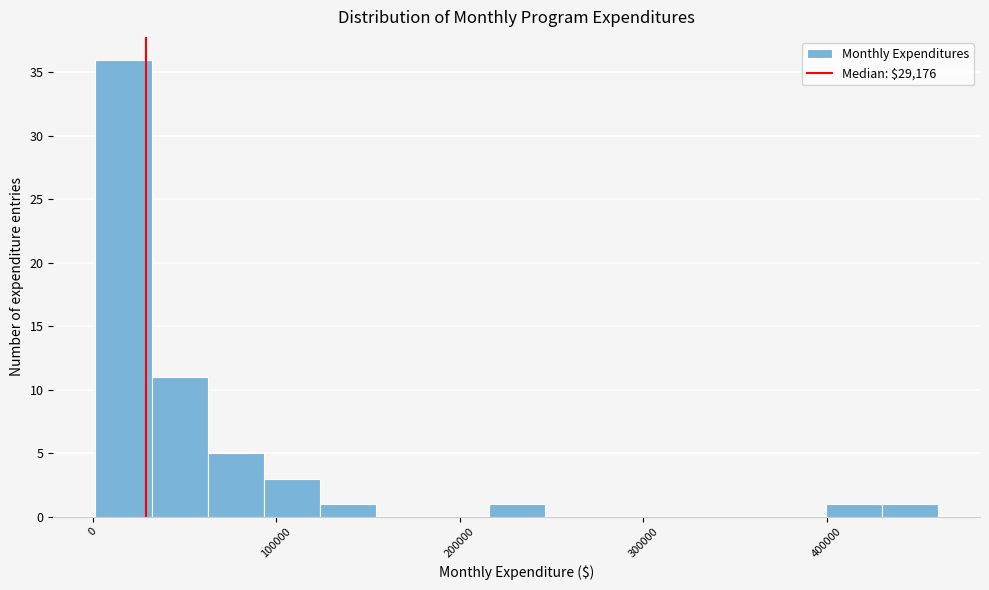

Read against the x-axis, roughly where is the centre of the tallest bar?

20000